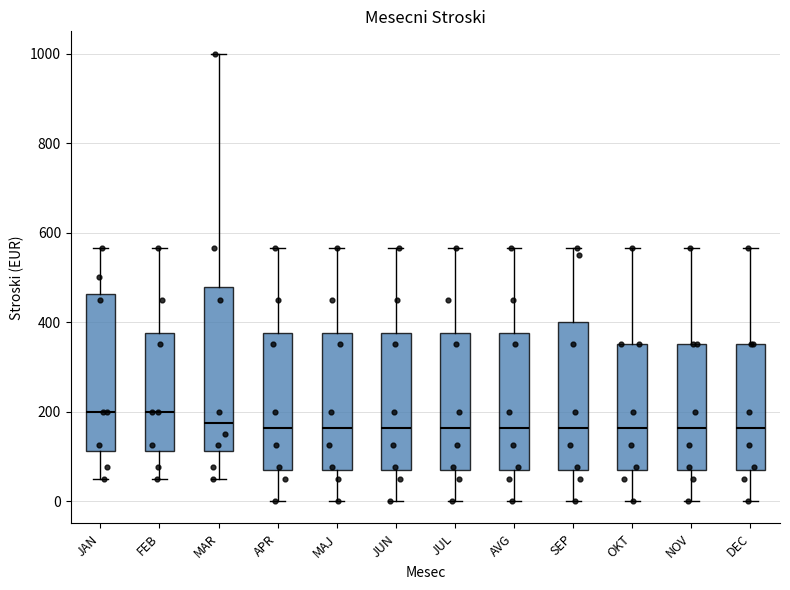

Reading left to right, transcribe this box plot: for each box, give where its median line is, the range the box spans, and where its two whiskers end, as read against the y-axis. The values are not printed on the chart, so give them approximately, as read against the axis.

JAN: median 200, box 120 to 460, whiskers 60 to 560
FEB: median 200, box 120 to 380, whiskers 60 to 560
MAR: median 180, box 120 to 480, whiskers 60 to 1000
APR: median 160, box 60 to 380, whiskers 0 to 560
MAJ: median 160, box 60 to 380, whiskers 0 to 560
JUN: median 160, box 60 to 380, whiskers 0 to 560
JUL: median 160, box 60 to 380, whiskers 0 to 560
AVG: median 160, box 60 to 380, whiskers 0 to 560
SEP: median 160, box 60 to 400, whiskers 0 to 560
OKT: median 160, box 60 to 360, whiskers 0 to 560
NOV: median 160, box 60 to 360, whiskers 0 to 560
DEC: median 160, box 60 to 360, whiskers 0 to 560